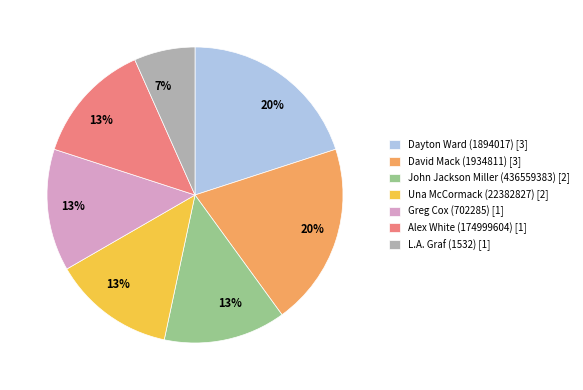

To the nearest percent, what portion does John Jackson Miller (436559383) [2] represent?

13%